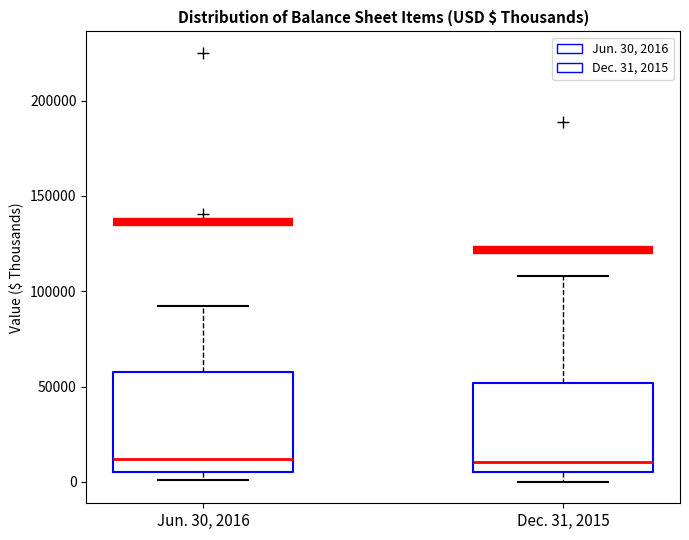

Reading left to right, transcribe this box plot: for each box, give where its median line is, the range the box spans, and where its two whiskers end, as read against the y-axis. The values are not printed on the chart, so give them approximately, as read against the axis.

Jun. 30, 2016: median 10000, box 5000 to 60000, whiskers 0 to 90000
Dec. 31, 2015: median 10000, box 5000 to 50000, whiskers 0 to 110000